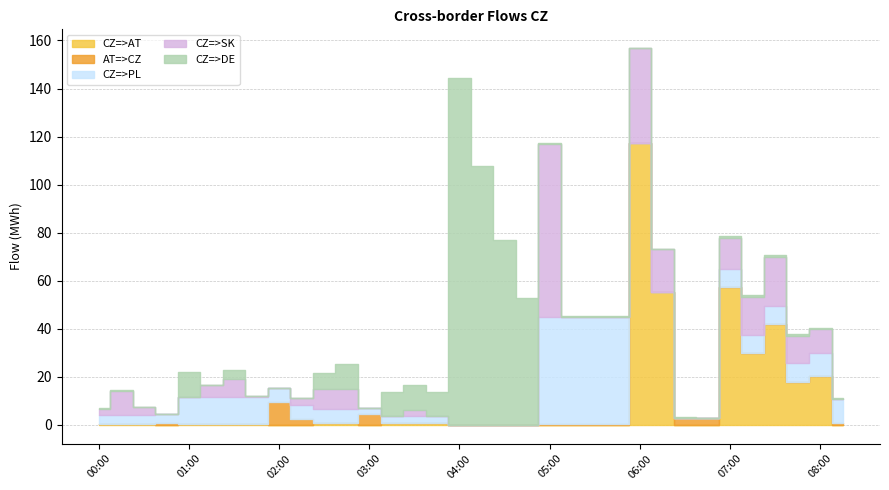

How many interior local peaks does the CZ=>DE series have?

4